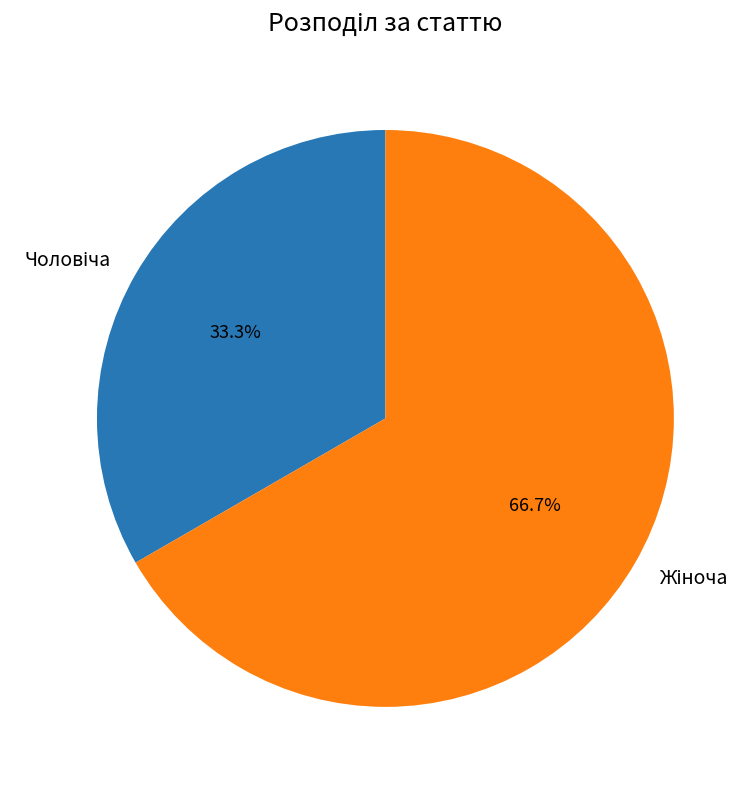

Does any single category account for the majority?

Yes